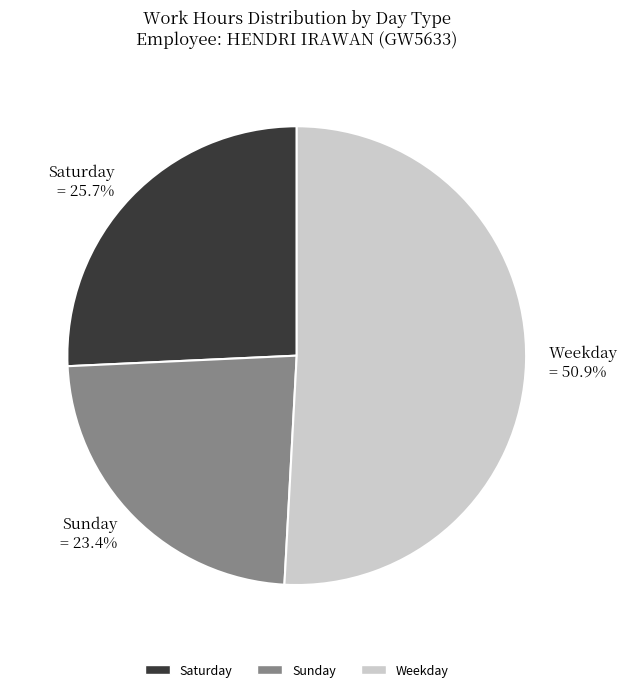

Is there any slice that represents more than half of the pie?

Yes